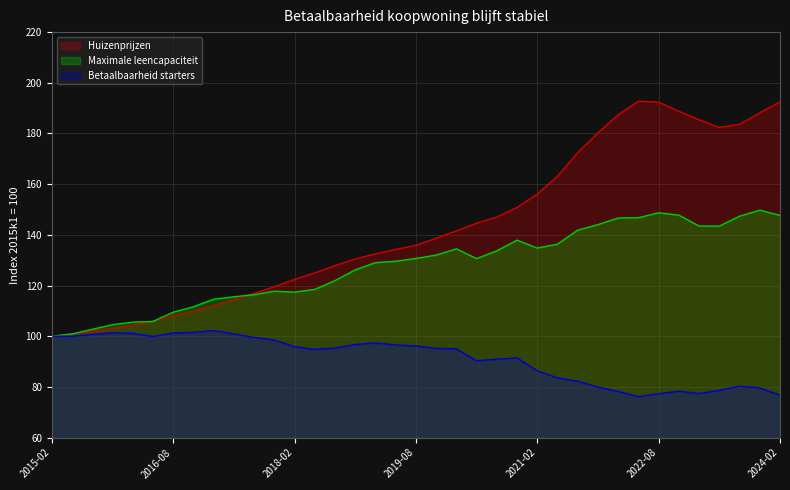

Which category has the highest value in the Betaalbaarheid starters series?

2017-02